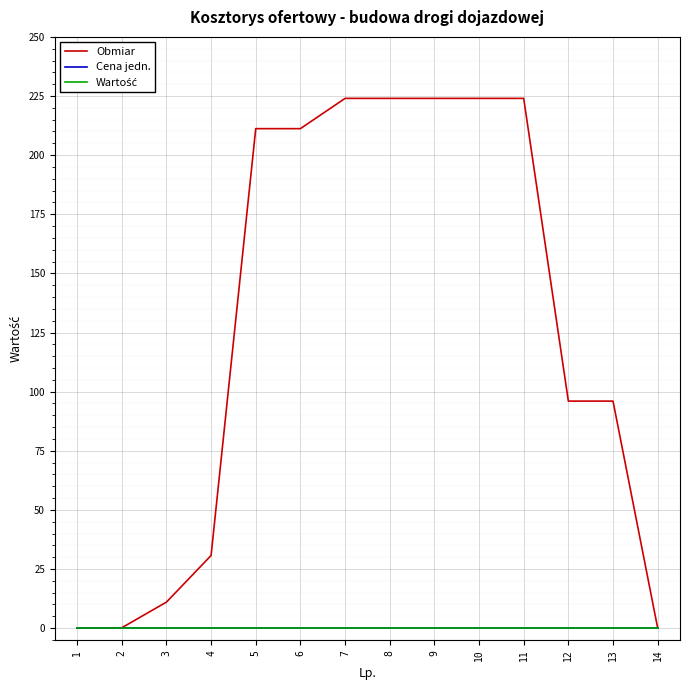

Does the chart have visible grid lines?

Yes